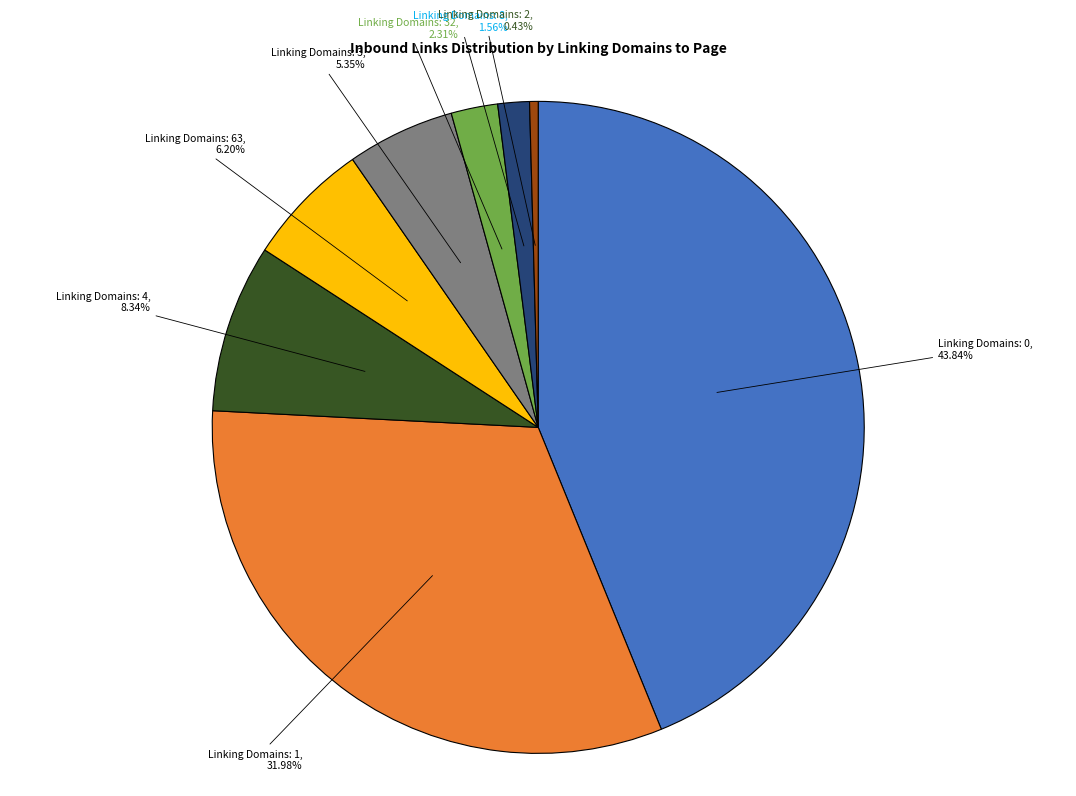

Does any single category account for the majority?

No